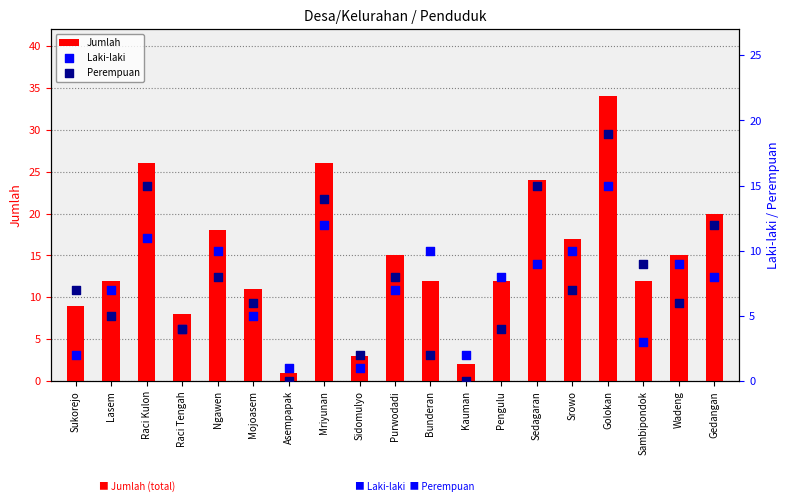

Is the value of Laki-laki at Mojoasem greater than the value of Jumlah at Golokan?

No